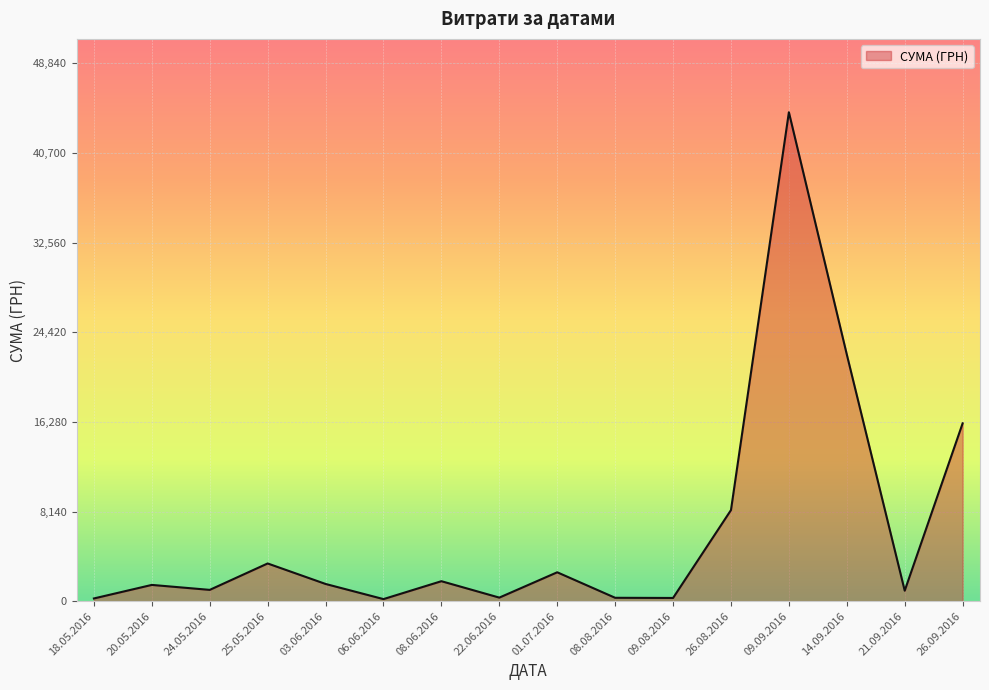

Approximately how many times larger is the value at 26.08.2016 compared to 08.08.2016?

27.2